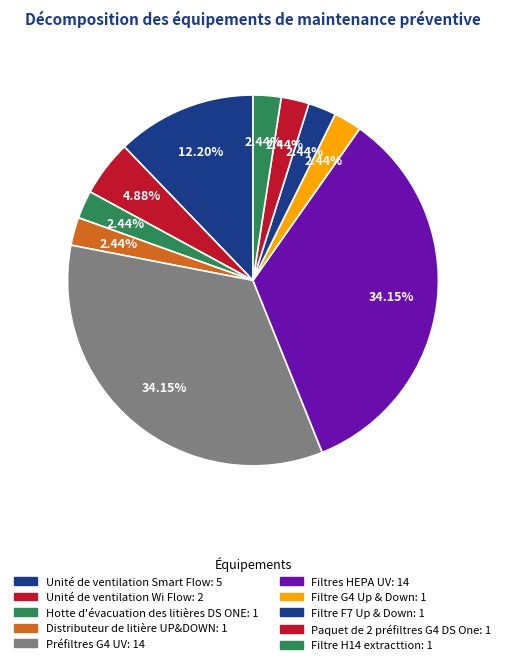

Combined, what portion of the pie is Préfiltres G4 UV and Filtre G4 Up & Down?

36.6%